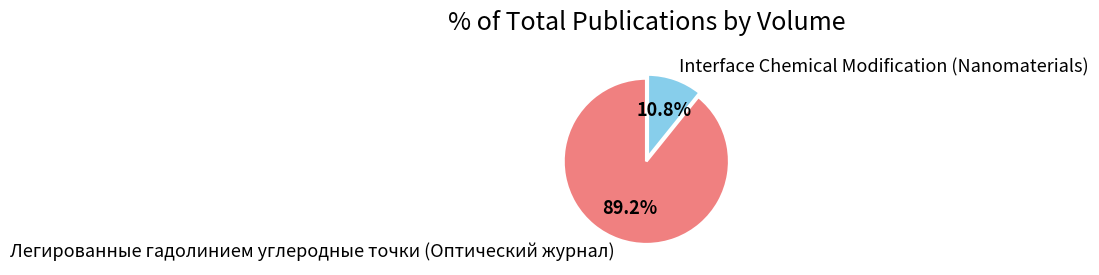

Is there a majority slice in this chart?

Yes